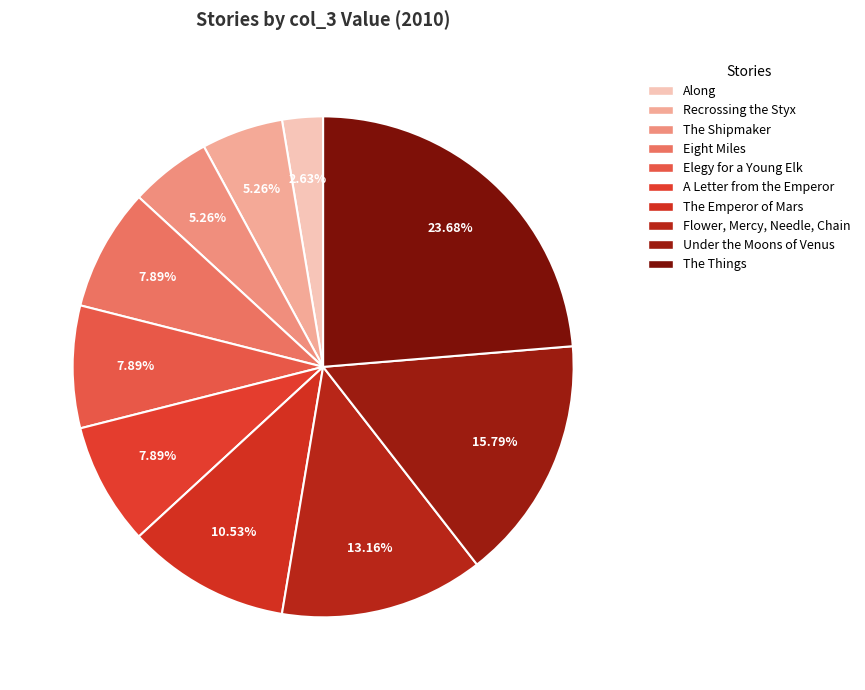

Is Flower, Mercy, Needle, Chain the majority of the pie?

No